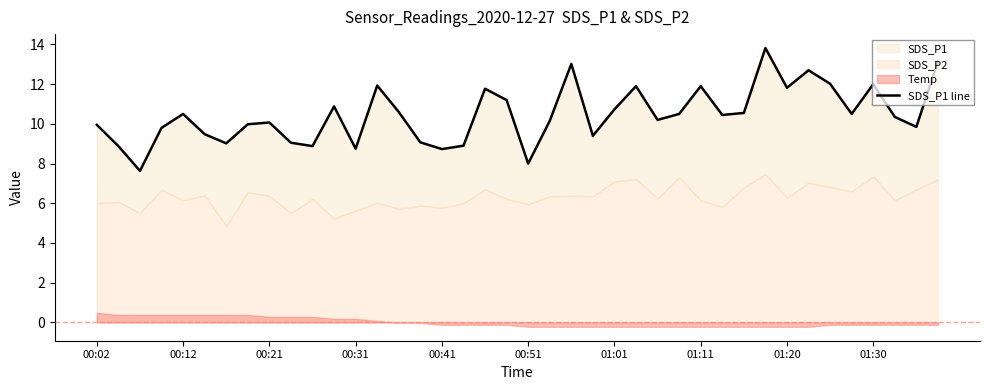

What value does the data have at 22?

13.0